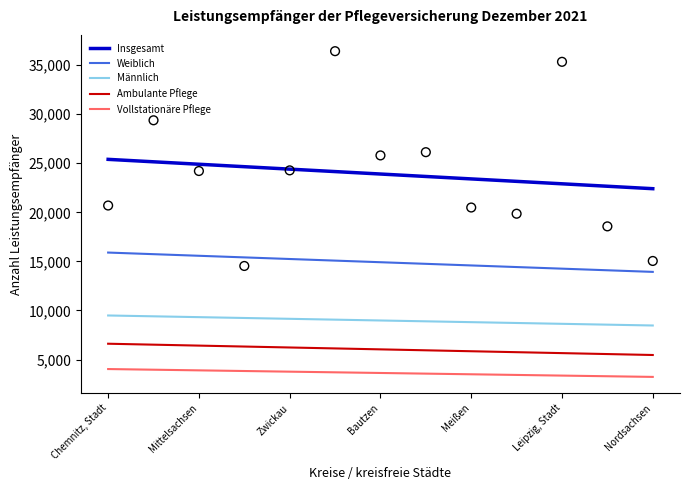

Which series has the widest spread of Y values?

Insgesamt